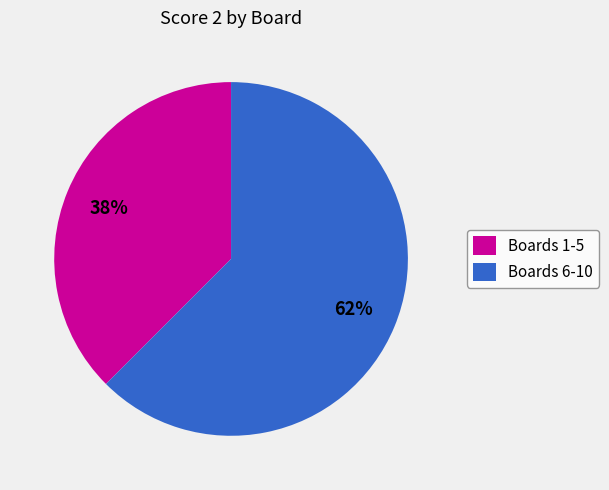

To the nearest percent, what is the average slice percentage?

50%